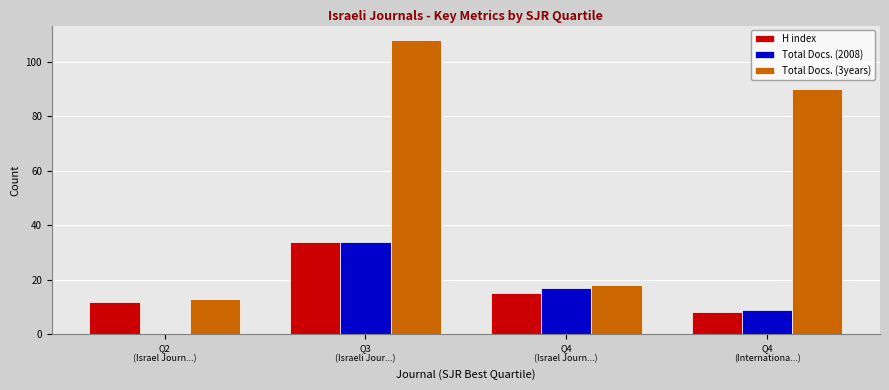

What is the sum of all Total Docs. (2008) values?

60